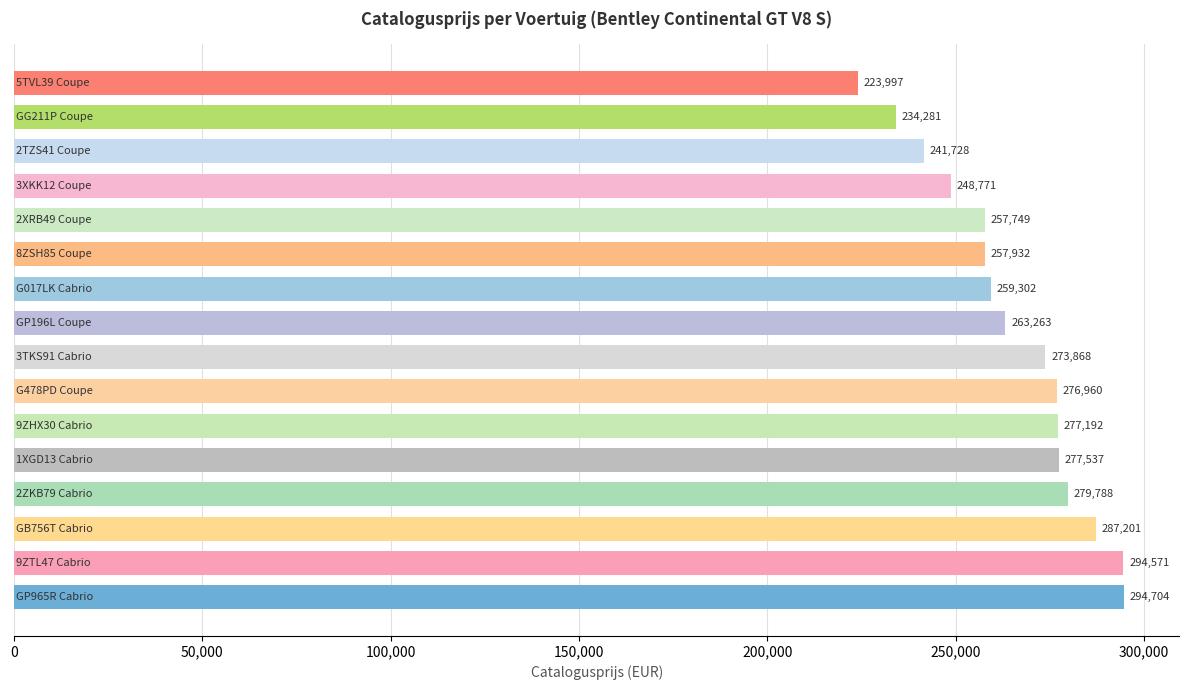

What is the smallest value displayed?

223997